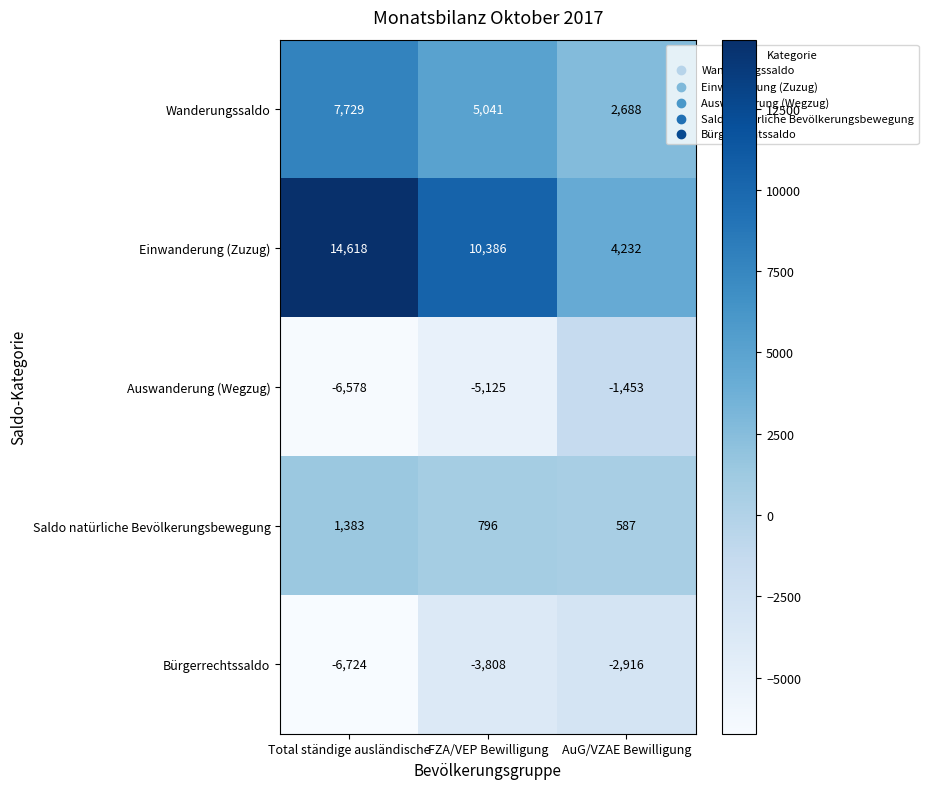

At which label is Bürgerrechtssaldo closest to -4820?

FZA/VEP Bewilligung